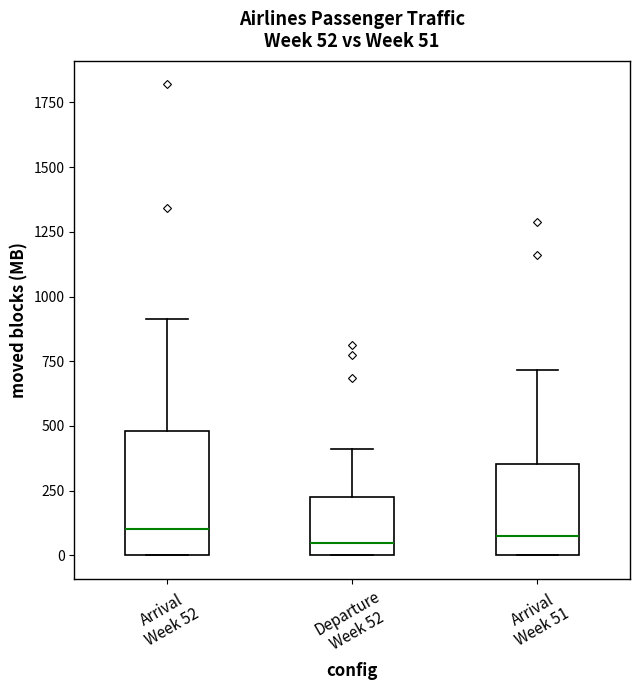

Comparing the boxes themselves (not the whiskers), which one is the tallest?

Arrival Week 52